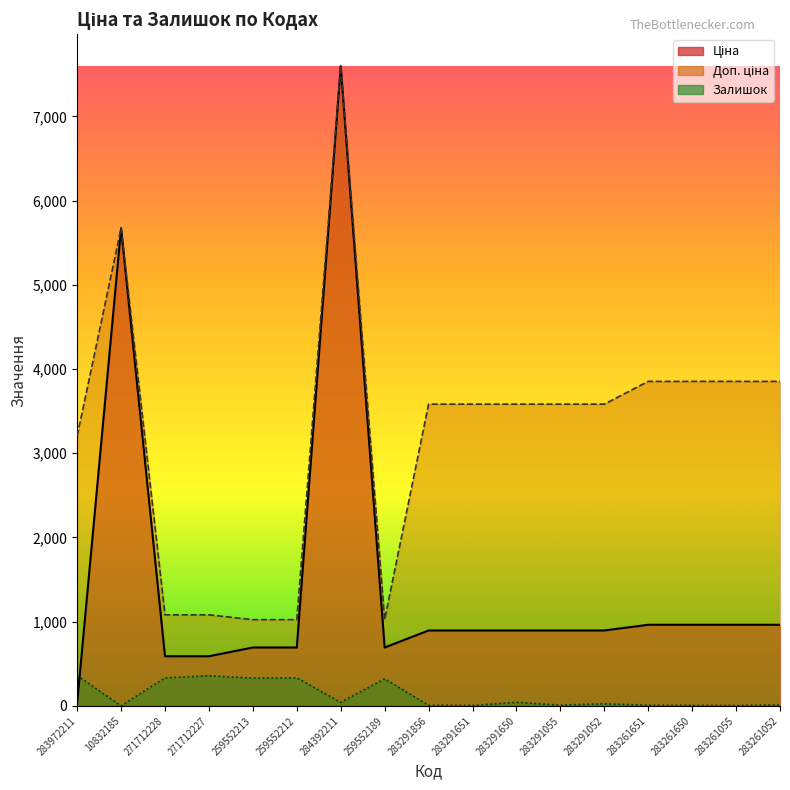

True or false: Залишок and Доп. ціна cross at least once.

False